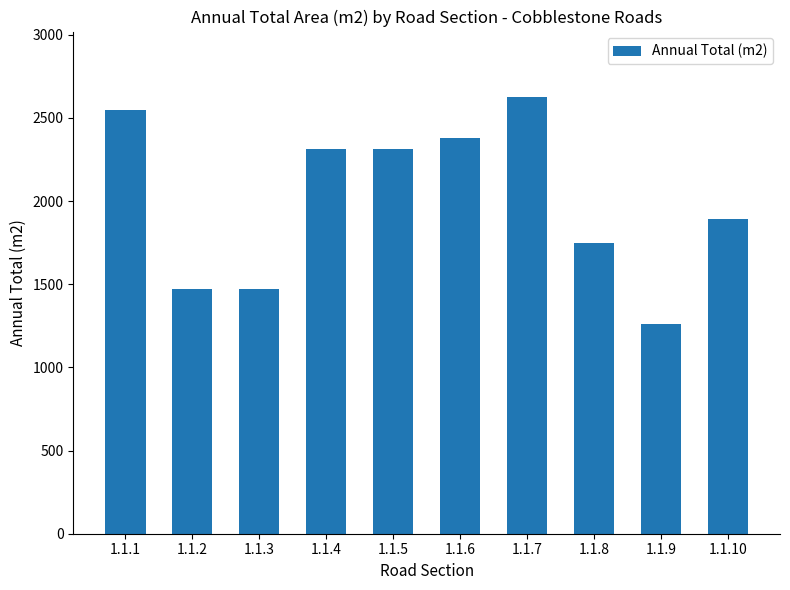

At which category does the chart reach its minimum across all series?

1.1.9